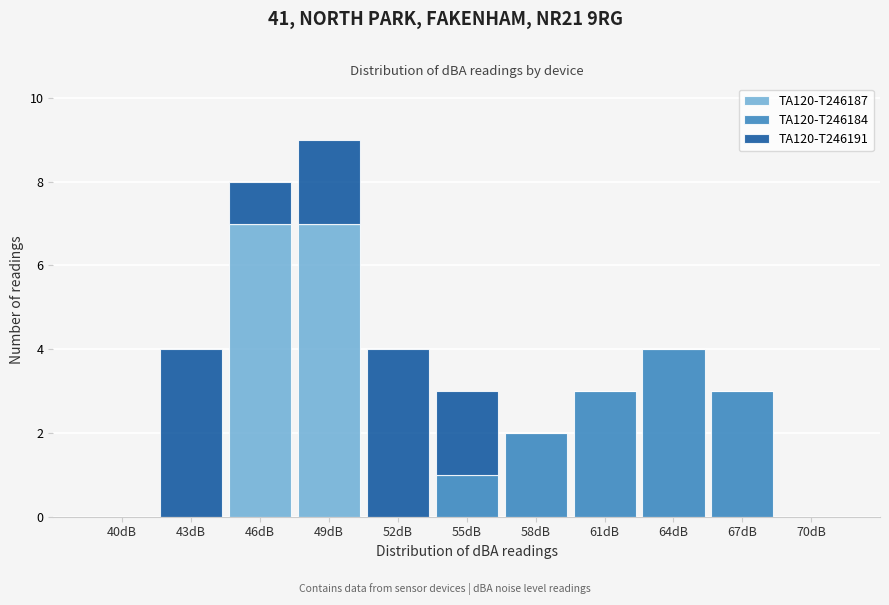

What is the highest value of the TA120-T246187 series?

7